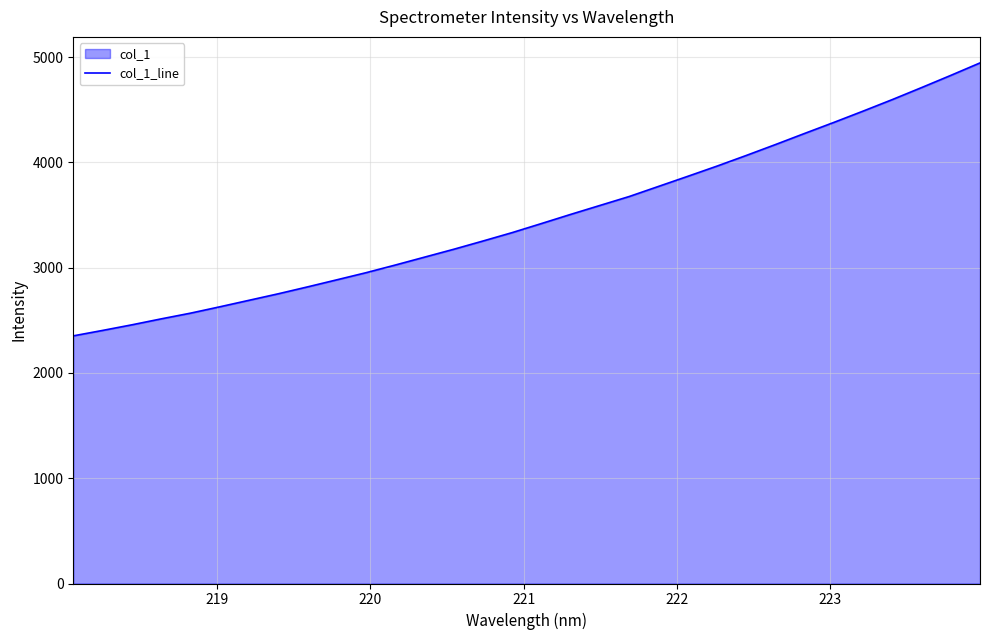

How many data points are less than 3419?

16